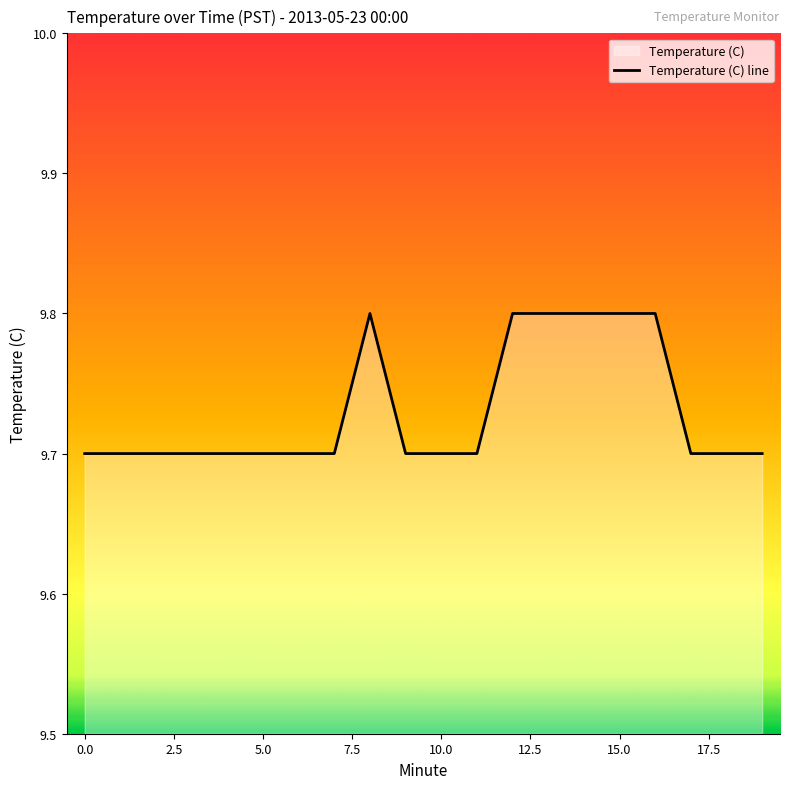

How many series are shown in this chart?

1